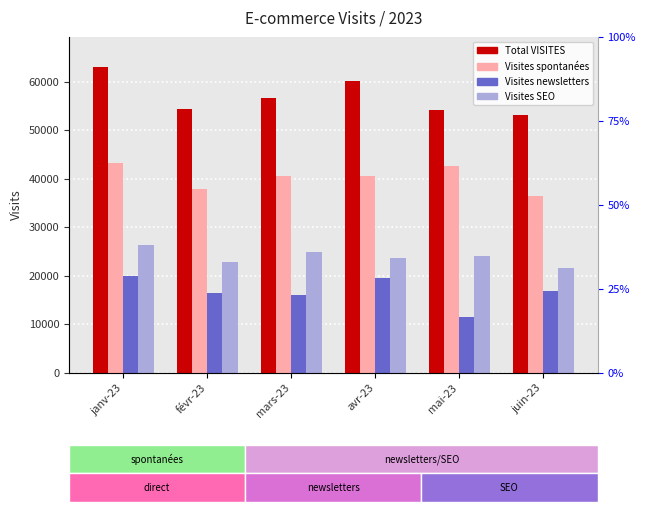

Reading left to right, list all the values displayed in this chart.

Total VISITES: janv-23=62971	févr-23=54261	mars-23=56615	avr-23=60078	mai-23=54047	juin-23=53088
Visites spontanées: janv-23=43116	févr-23=37819	mars-23=40570	avr-23=40616	mai-23=42548	juin-23=36356
Visites newsletters: janv-23=19855	févr-23=16442	mars-23=16045	avr-23=19462	mai-23=11499	juin-23=16732
Visites SEO: janv-23=26383	févr-23=22839	mars-23=24799	avr-23=23720	mai-23=23977	juin-23=21509